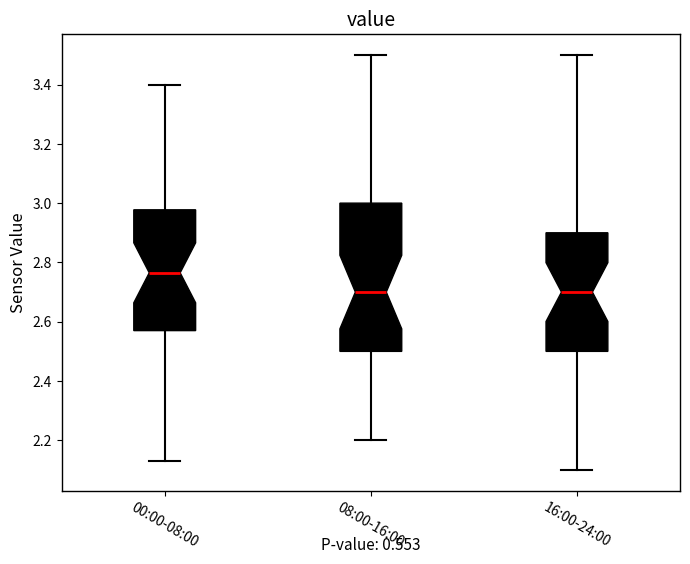

Which box's median line is the highest?

00:00-08:00